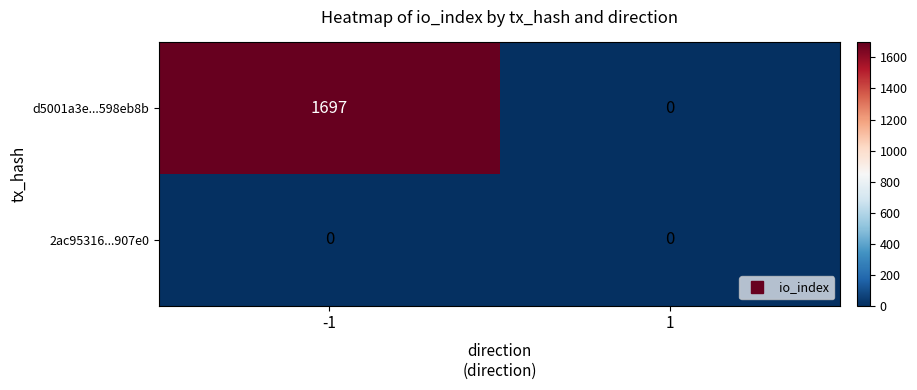

How many categories are shown in the chart?

2